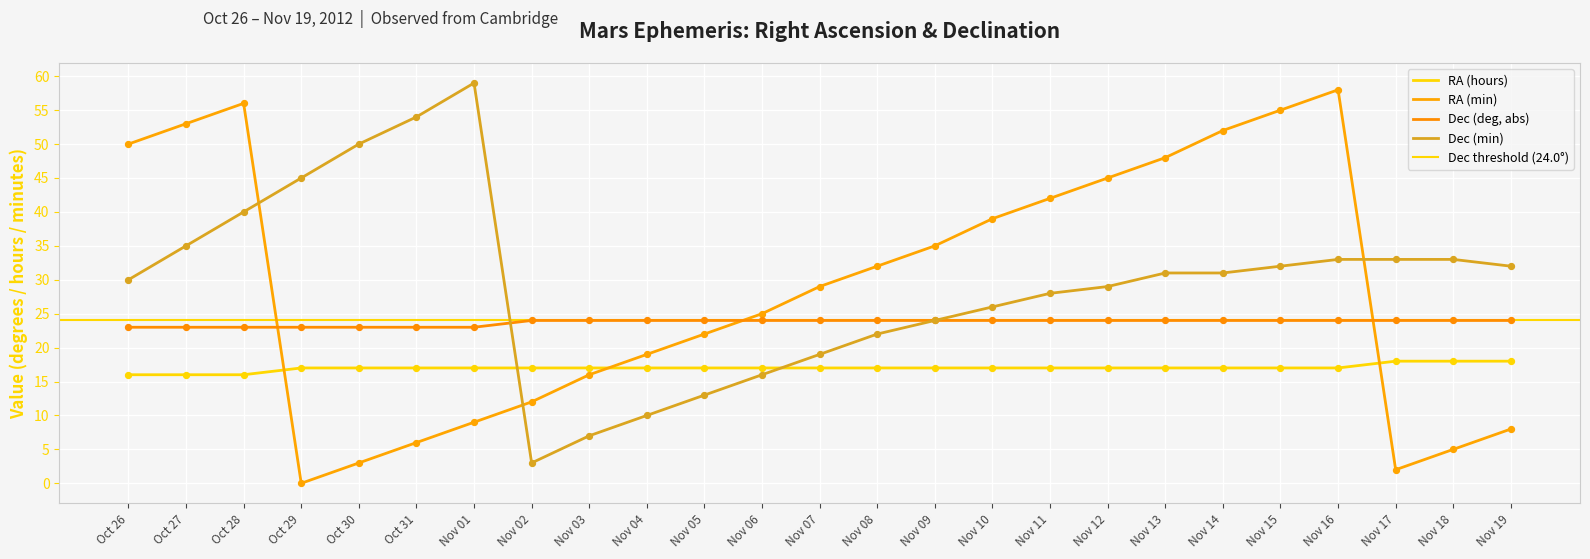

Which series contains the highest Y value?

Dec (min)